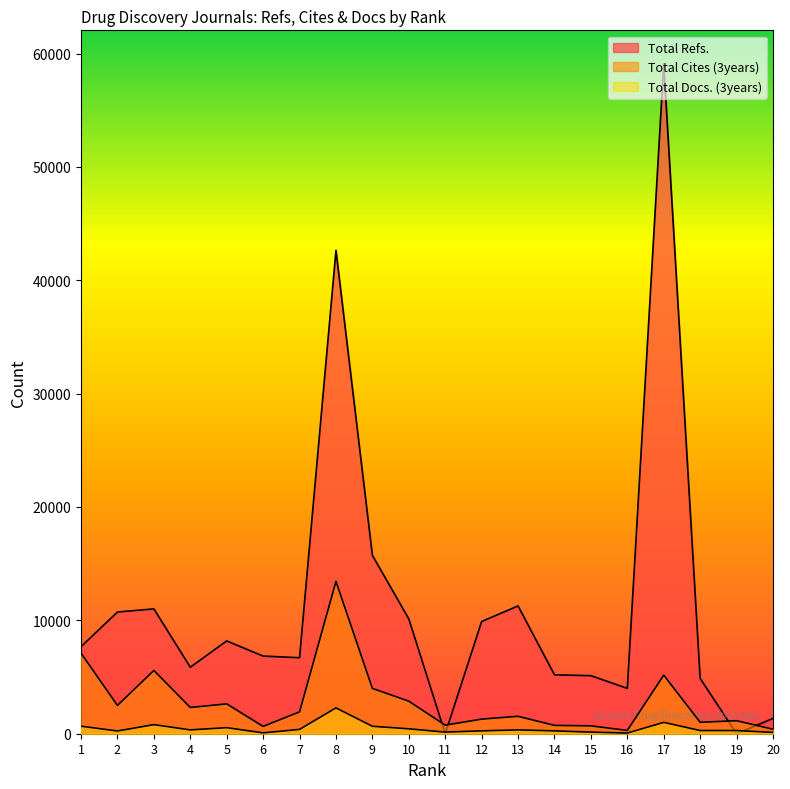

At which category does the chart reach its minimum across all series?

11